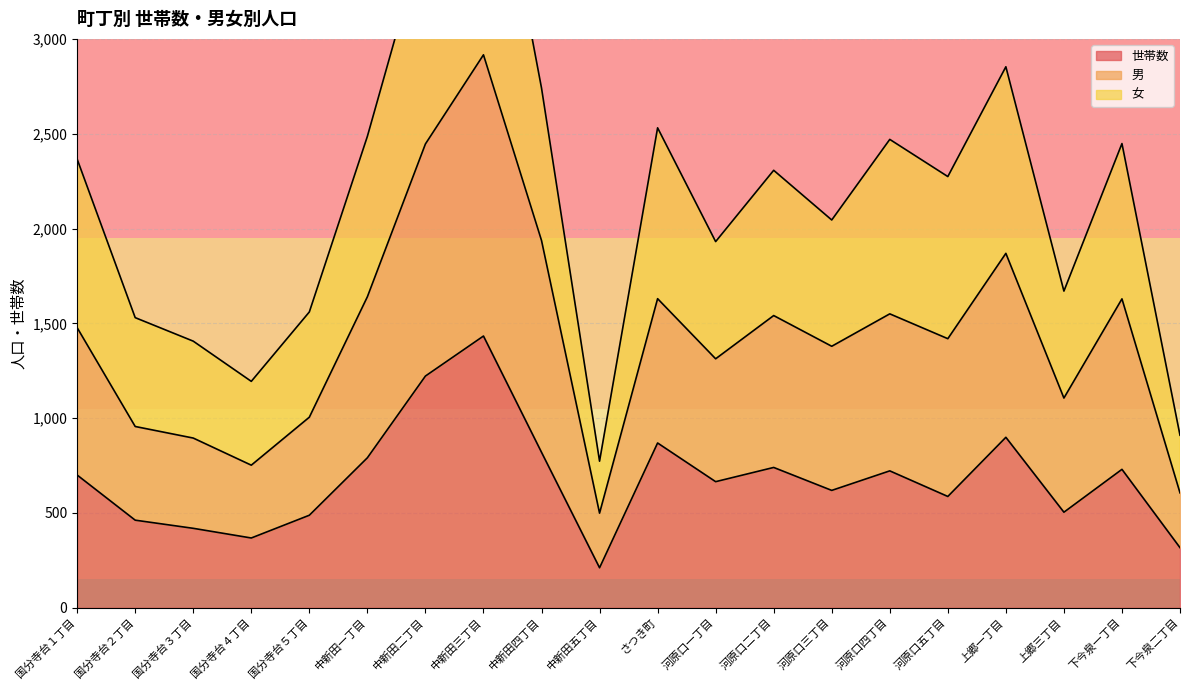

Between 国分寺台３丁目 and 下今泉一丁目, which is larger?

下今泉一丁目